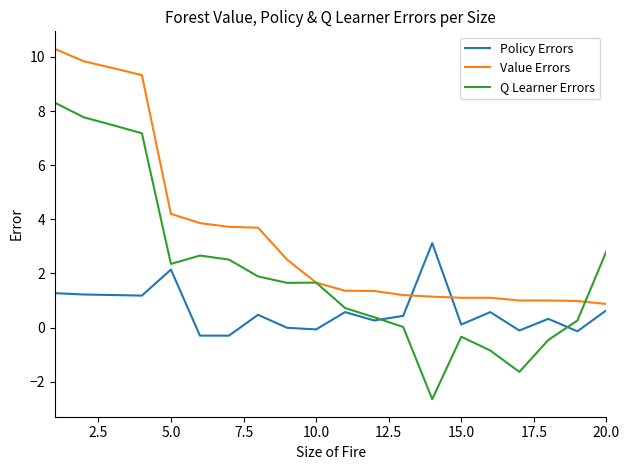

True or false: Policy Errors and Value Errors intersect in this chart.

True